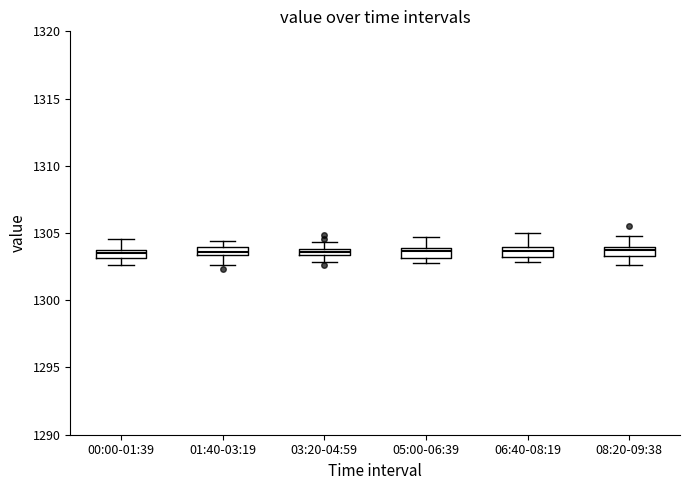

Where is the lower edge of the box for 03:20-04:59 on the y-axis? The values are not printed on the chart, so give them approximately, as read against the axis.

1303.5